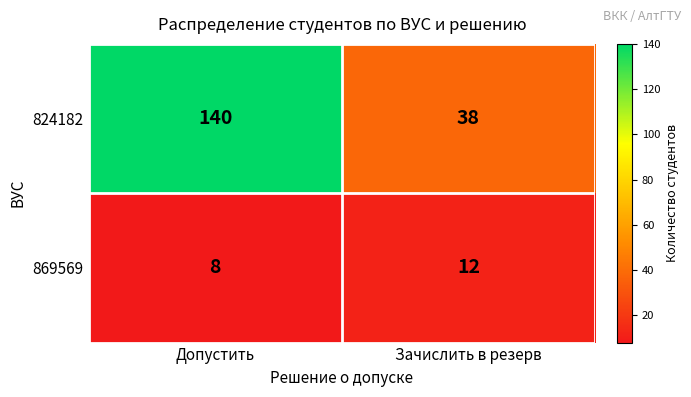

Read the 824182 value at Допустить, to the nearest 10.

140